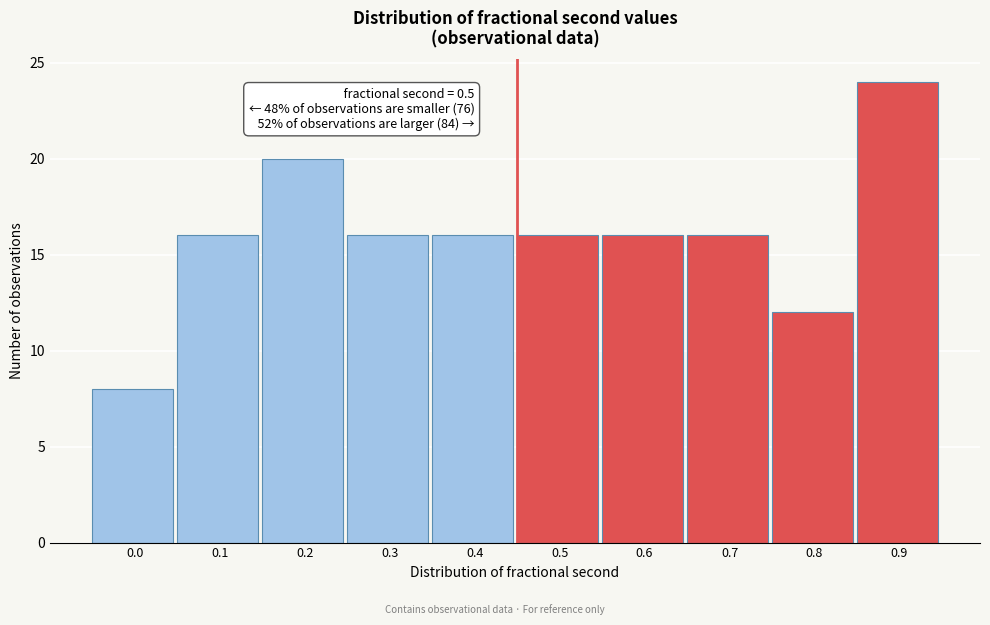

Reading left to right, what are all the values shown in this chart?

0.0=8	0.1=16	0.2=20	0.3=16	0.4=16	0.5=16	0.6=16	0.7=16	0.8=12	0.9=24